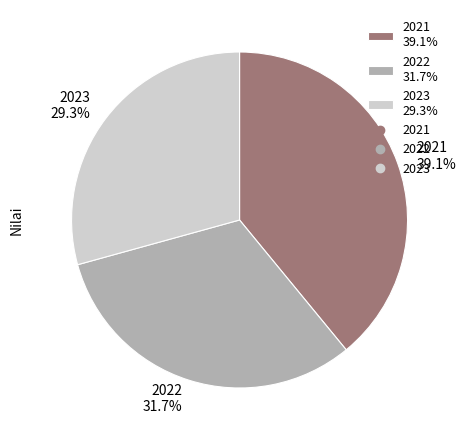

Rank the categories by value from lowest to highest.

2023, 2022, 2021